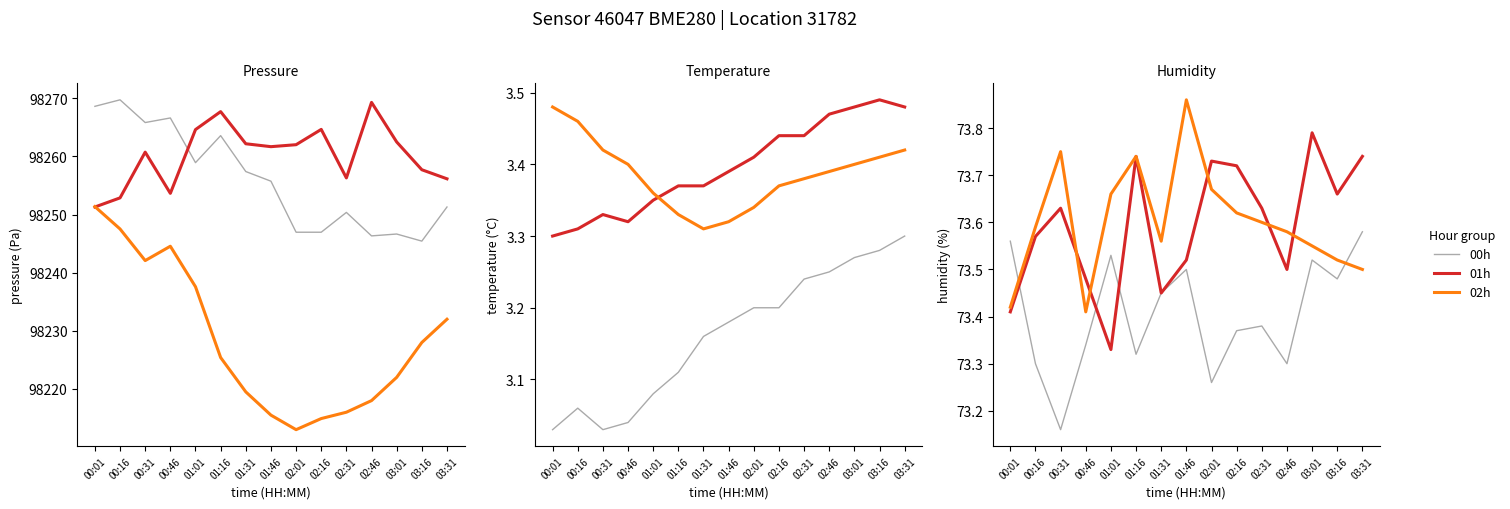

What are all the series names shown in the legend?

00h, 01h, 02h